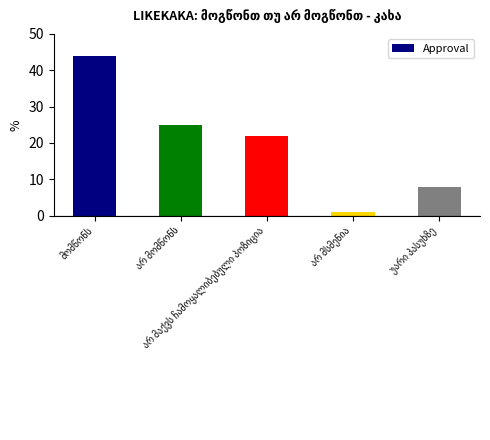

What is the difference between the maximum and minimum values?

43